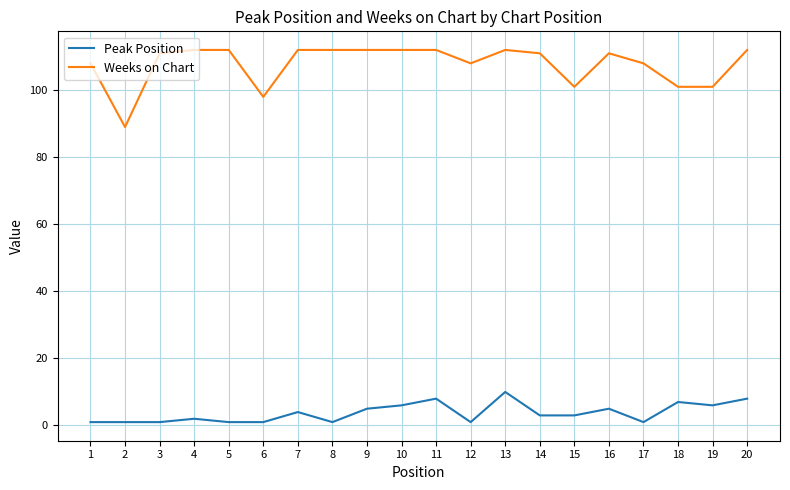

What value does the Peak Position series have at 12?

1